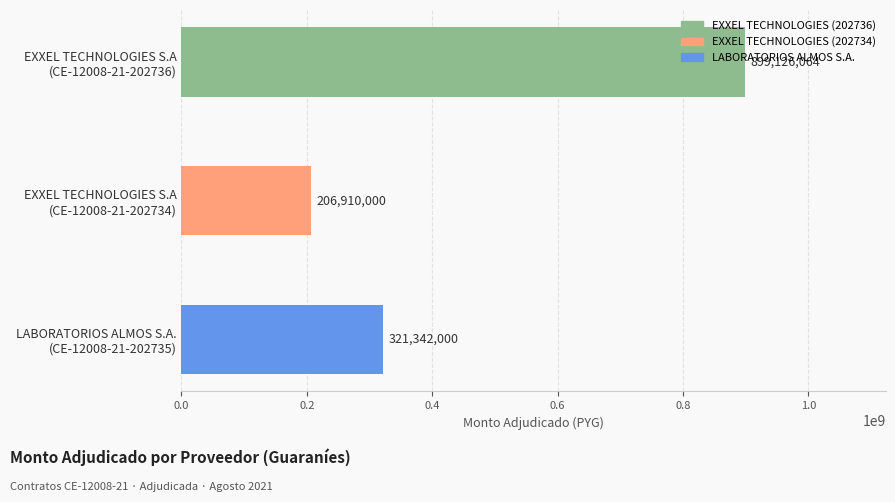

What is the maximum value shown in the chart?

899126064